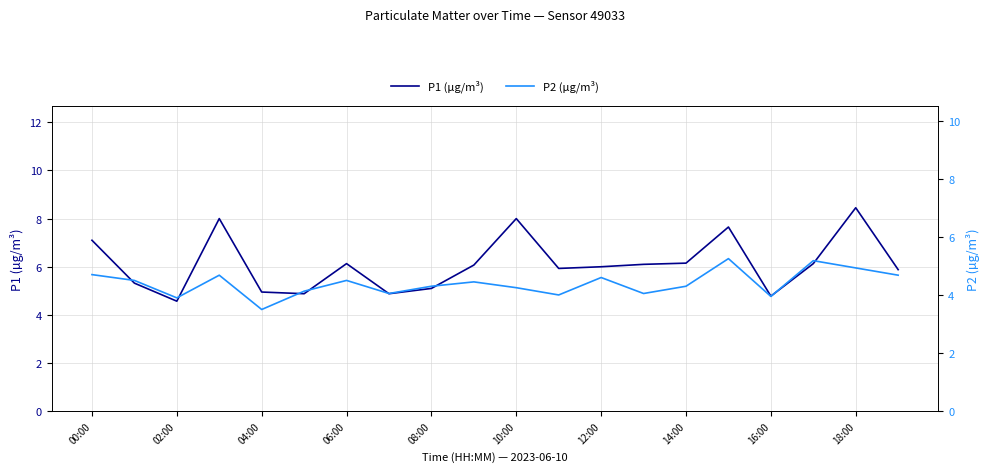

How many categories are shown in the chart?

20